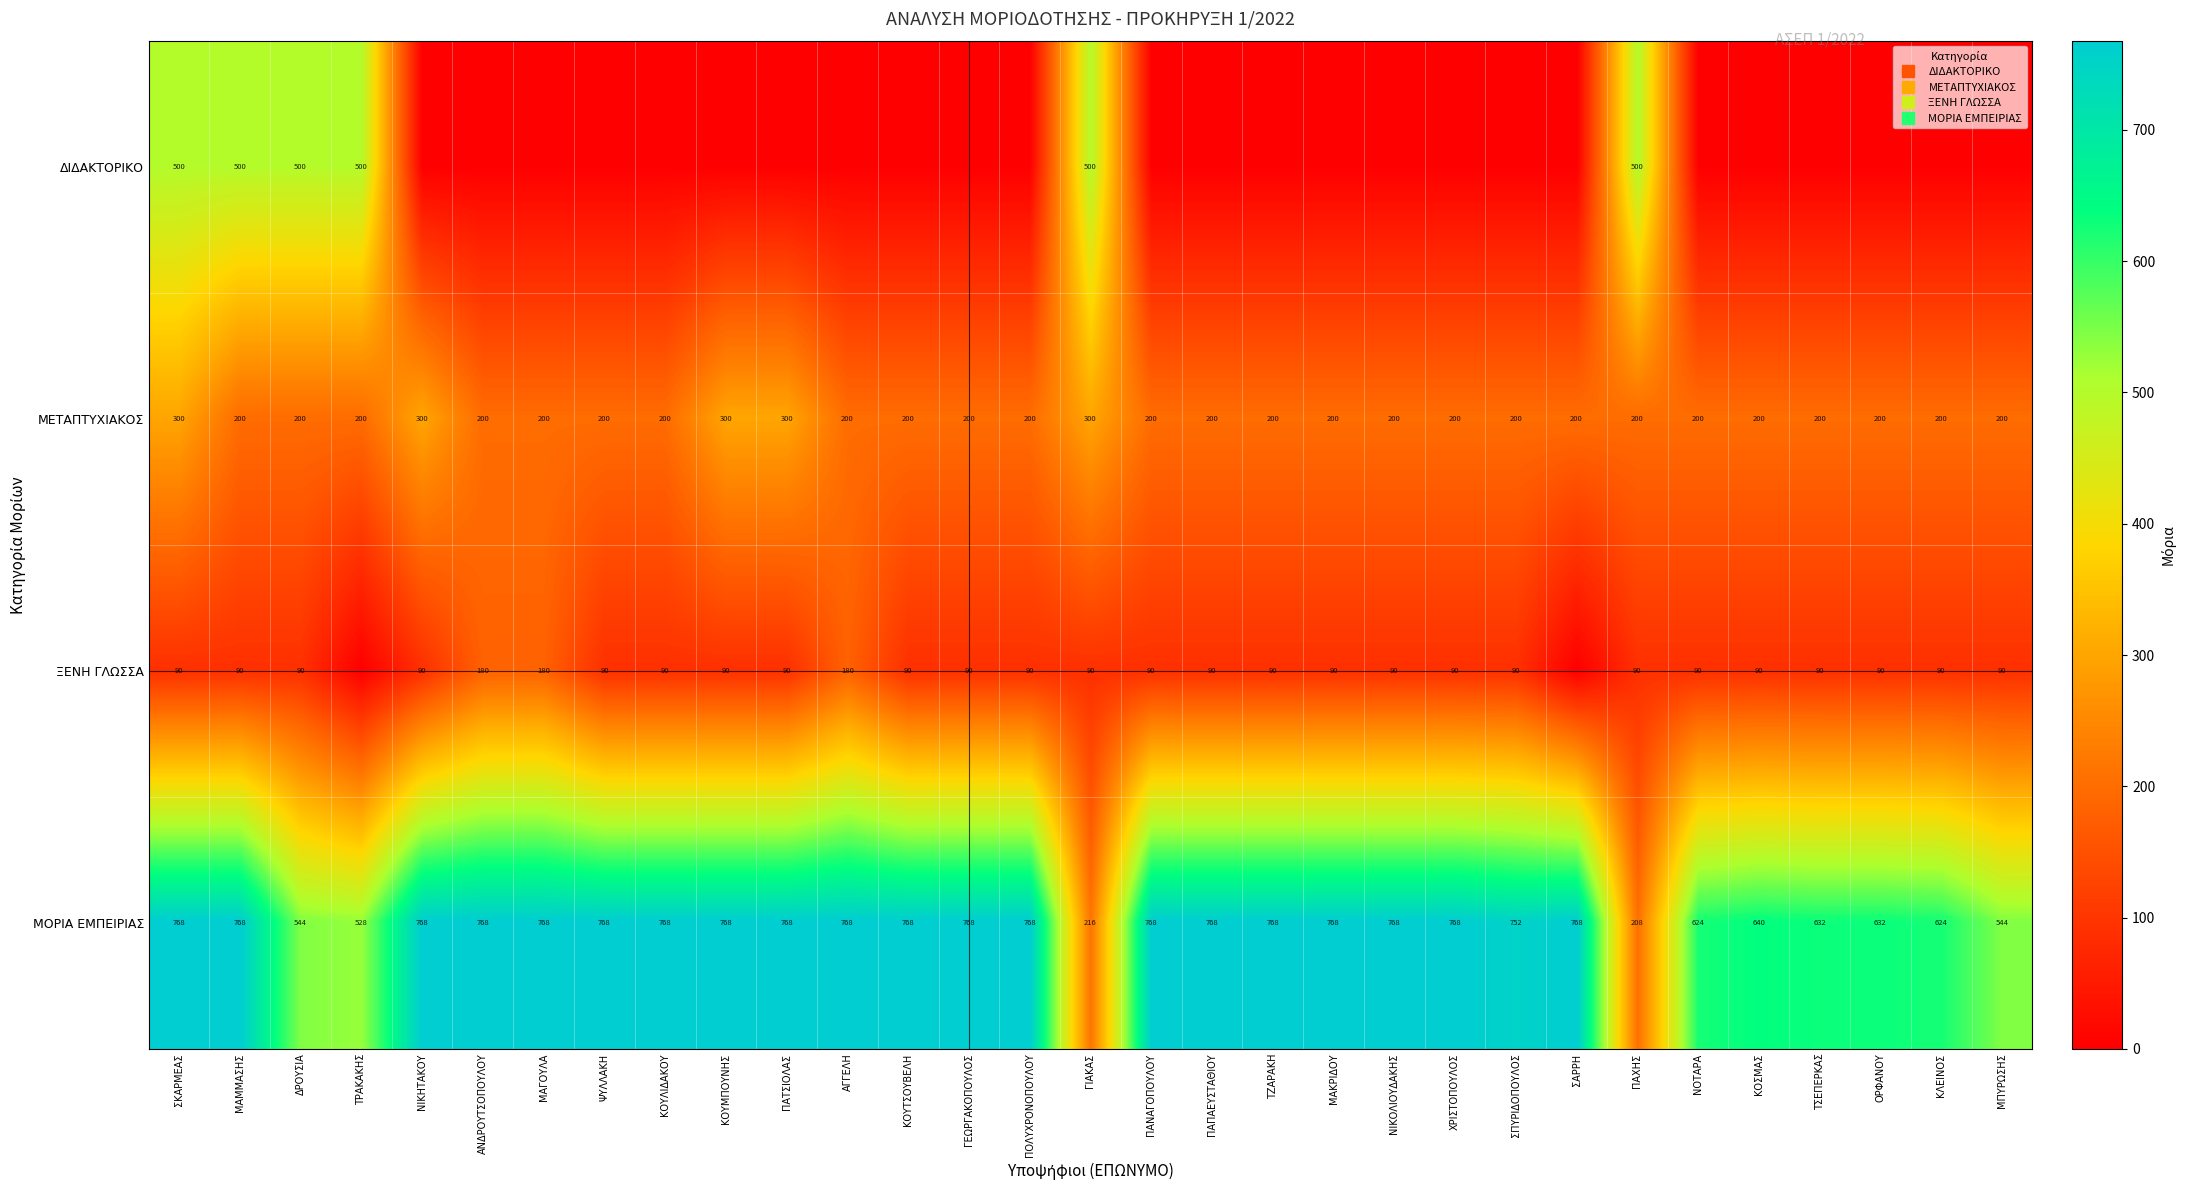

Which has a higher value, ΠΑΠΑΕΥΣΤΑΘΙΟΥ or ΜΑΜΜΑΣΗΣ?

ΜΑΜΜΑΣΗΣ